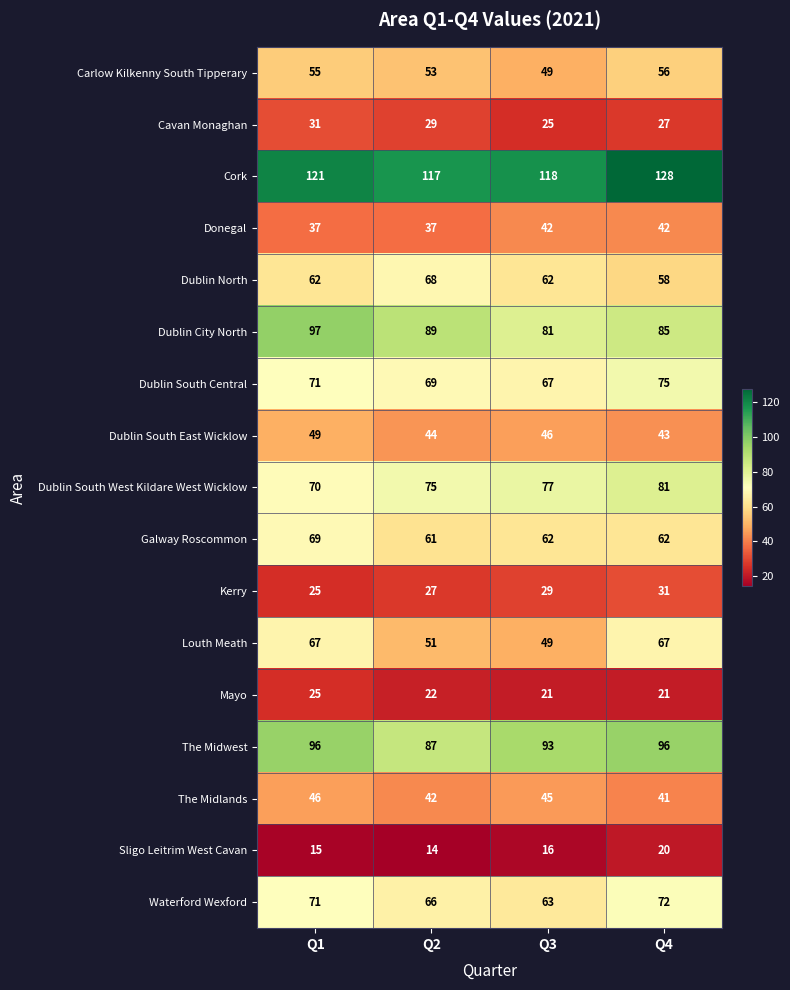

Count the number of categories in the chart.

4